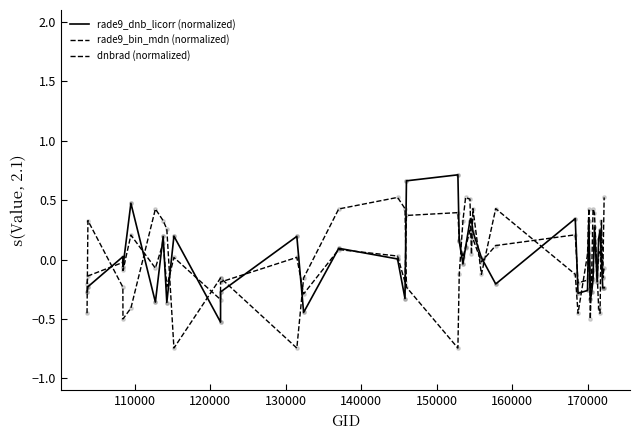

Which series has the largest total across all categories?

rade9_bin_mdn (normalized)